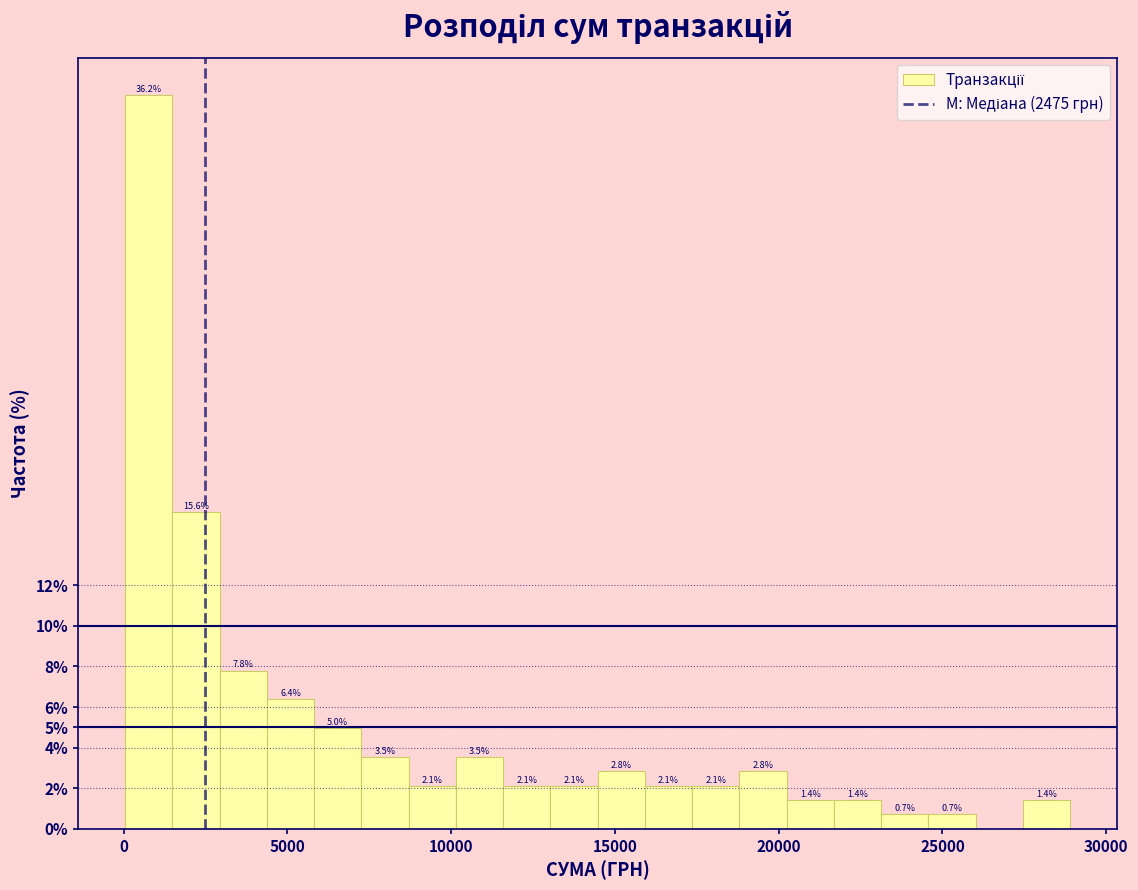

Around what value on the x-axis is the tallest bar? Give the approximate position of its centre, as read against the axis.

1000